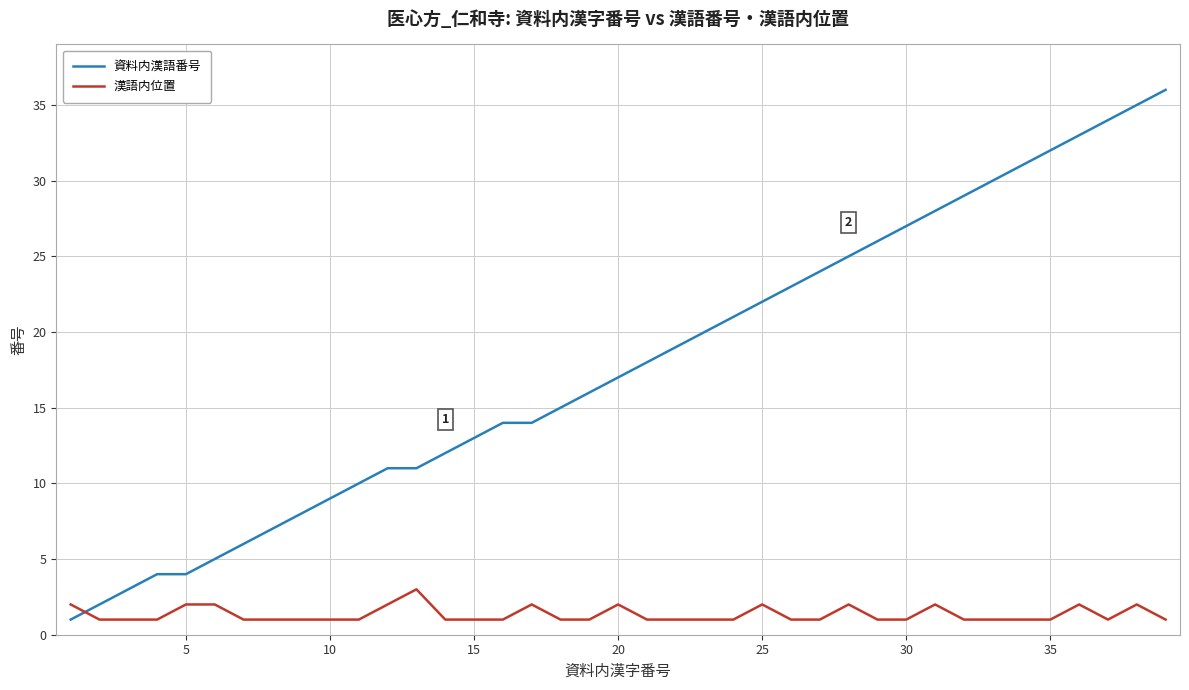

What is the difference between the maximum and minimum values in the 資料内漢語番号 series?

35